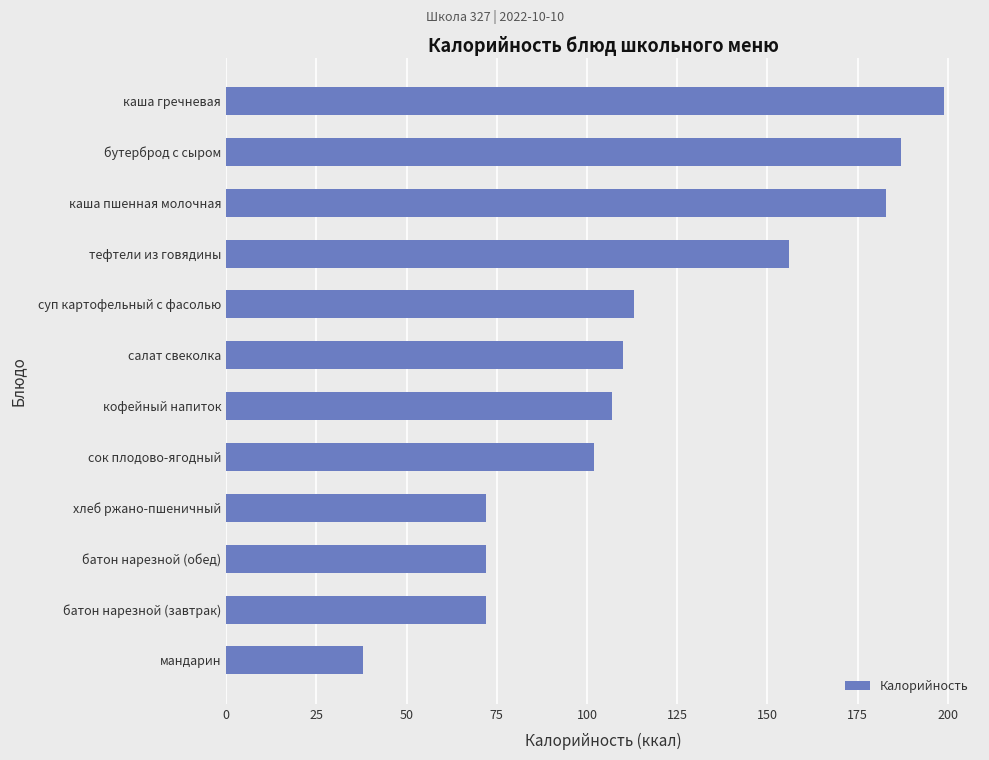

What is the difference between the maximum and minimum values?

161